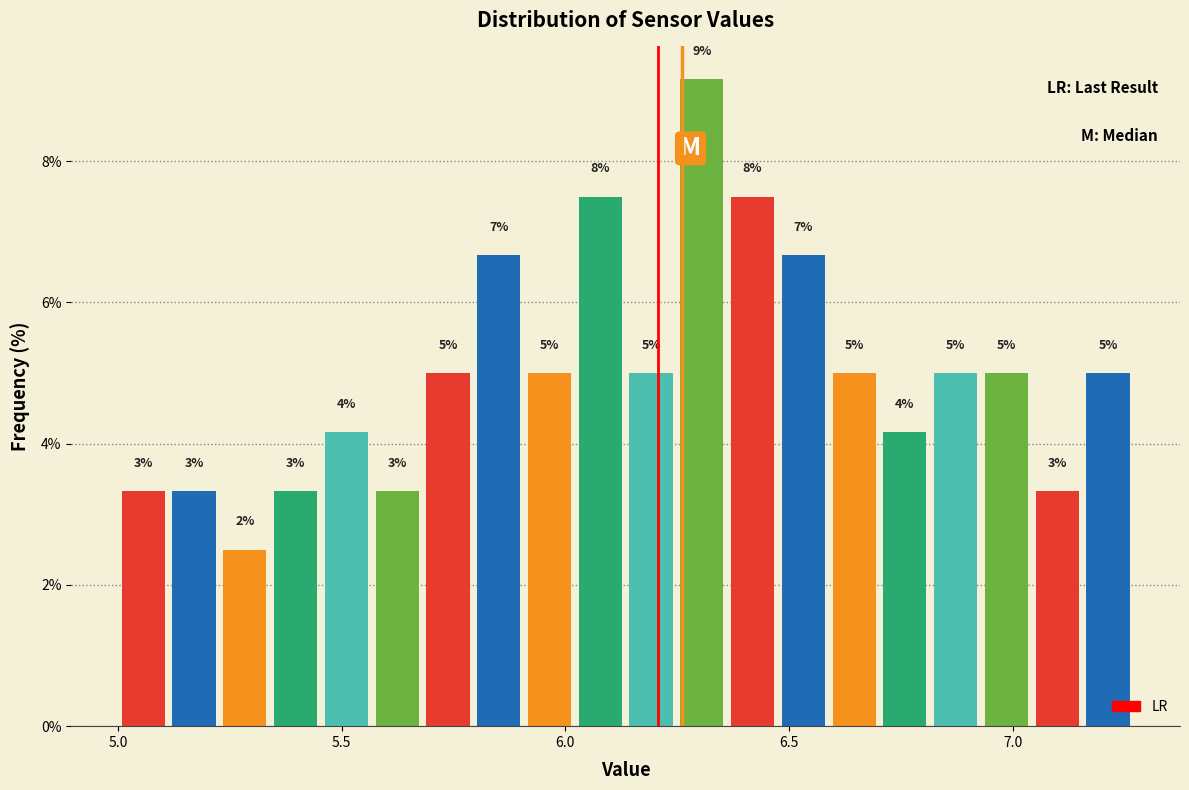

Read against the x-axis, roughly where is the centre of the tallest bar?

6.30